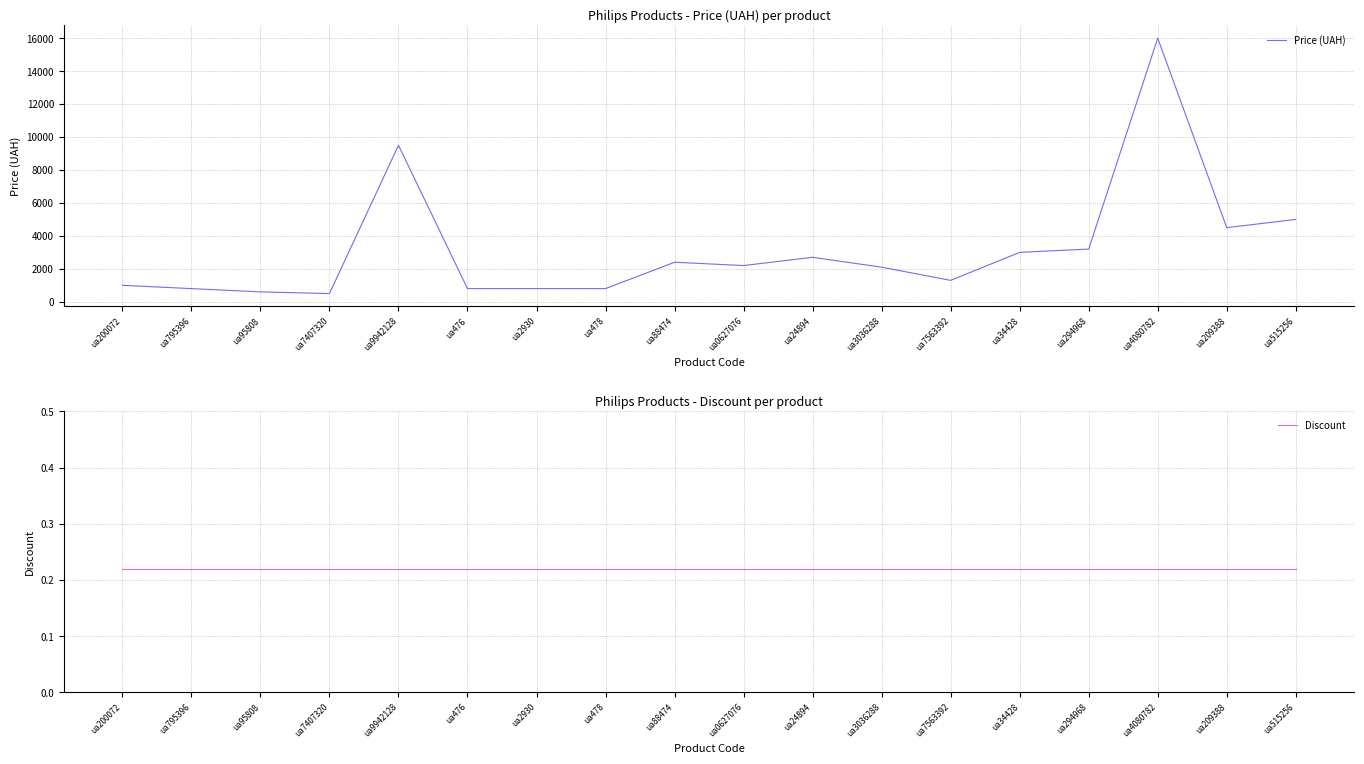

Is the value of Discount at ua7407320 greater than the value of Price (UAH) at ua9942128?

No